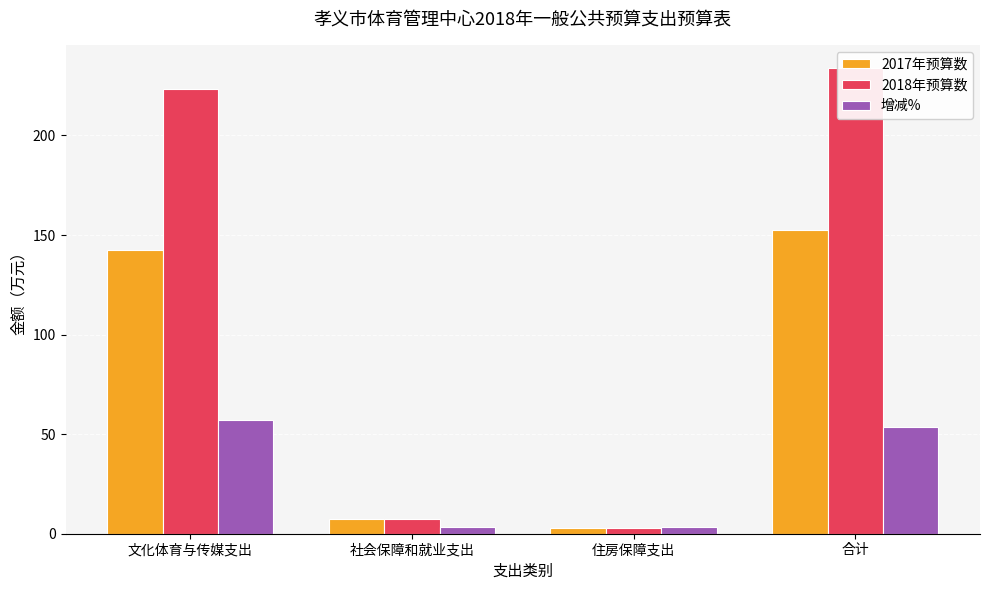

Reading left to right, list all the values displayed in this chart.

2017年预算数: 142.3	7.2	2.9	152.4
2018年预算数: 223.4	7.4	3.0	233.8
增减%: 57.0	3.3	3.5	53.5